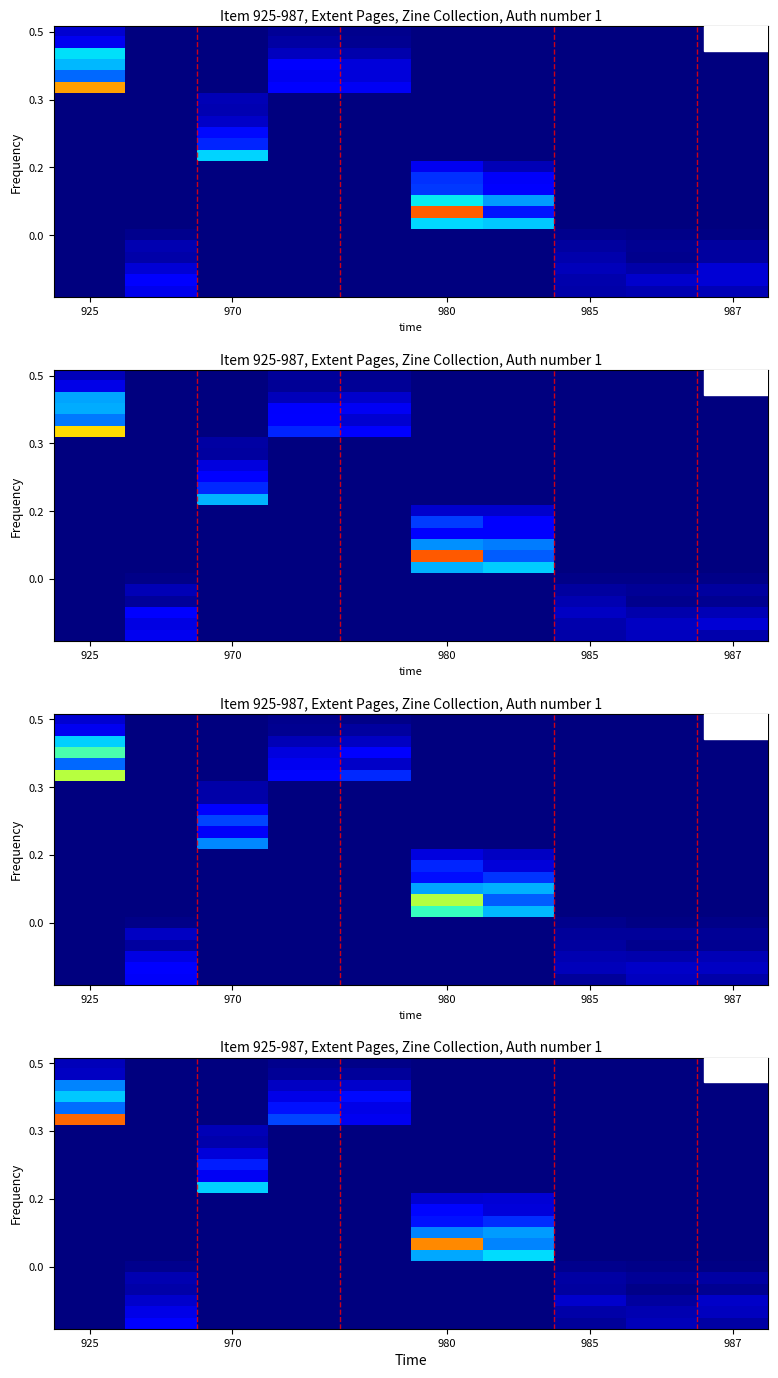

At how many categories does at least one series exceed 0?

10